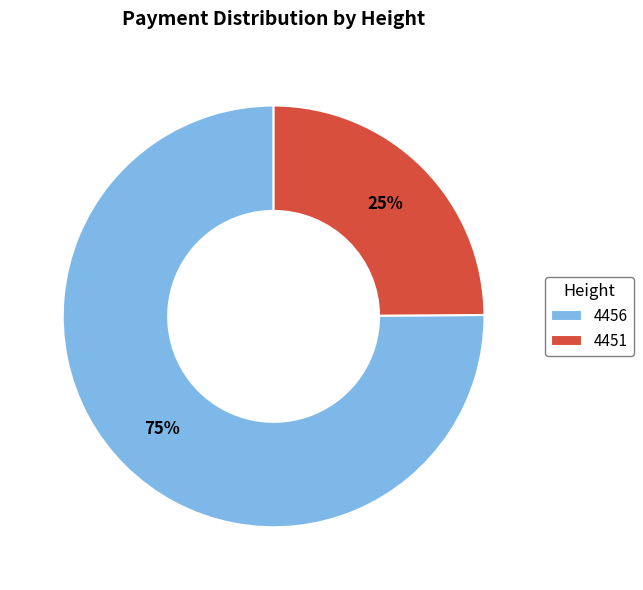

Does 4456 represent more than half of the total?

Yes